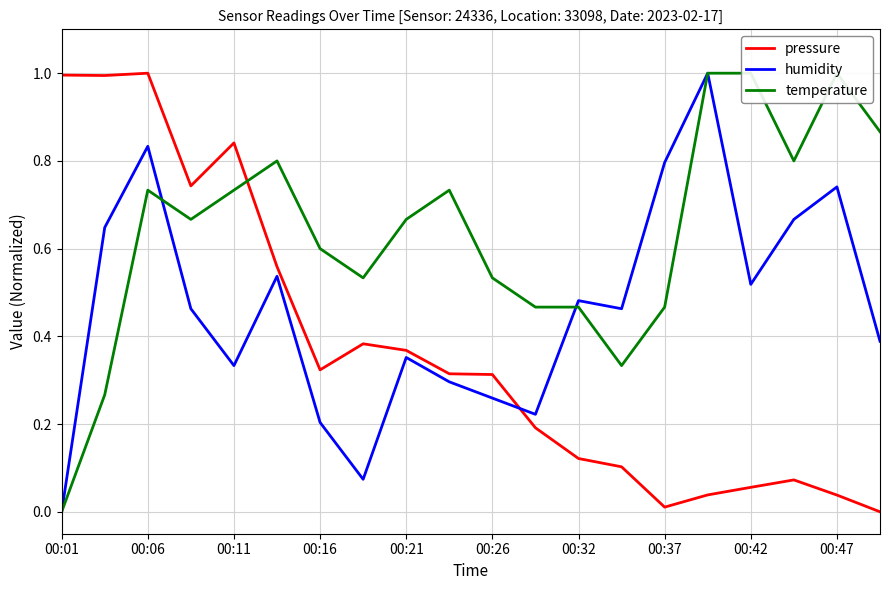

The temperature series shows 0.8 at 17. True or false?

True